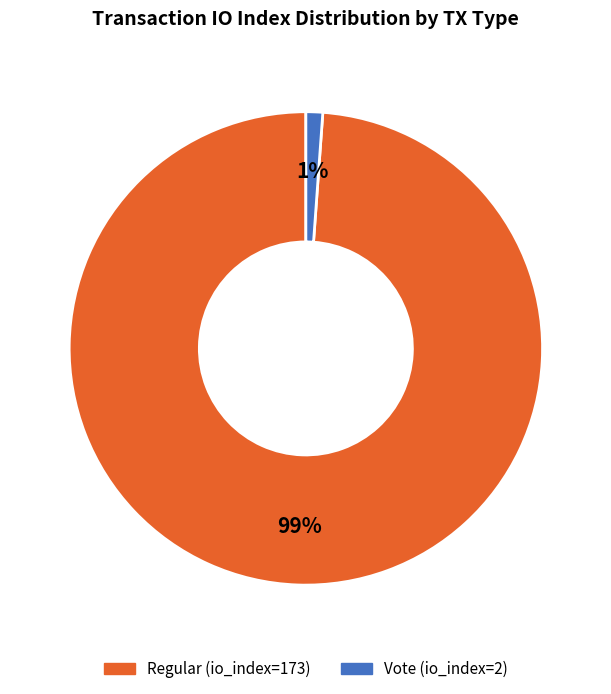

Count the number of slices in the pie.

2